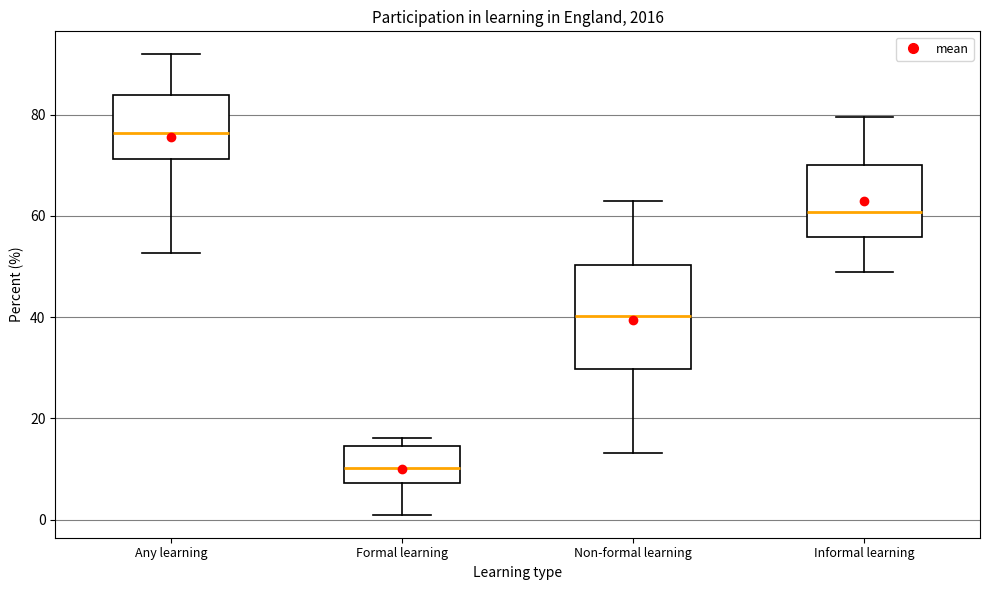

Which box's median line is the lowest?

Formal learning